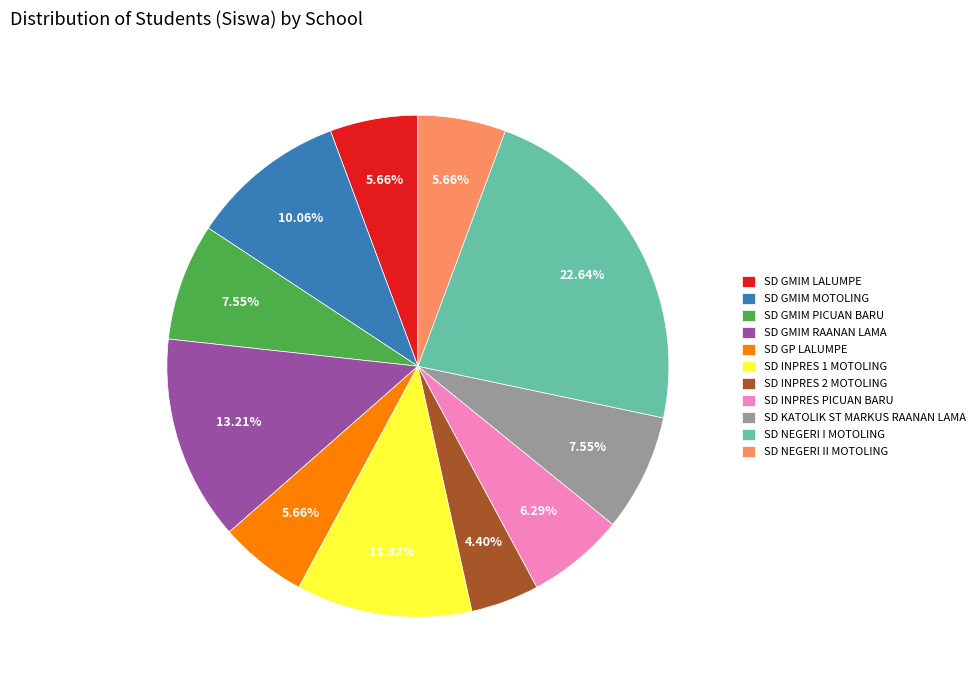

The SD GMIM PICUAN BARU slice represents 8% of the pie. True or false?

True